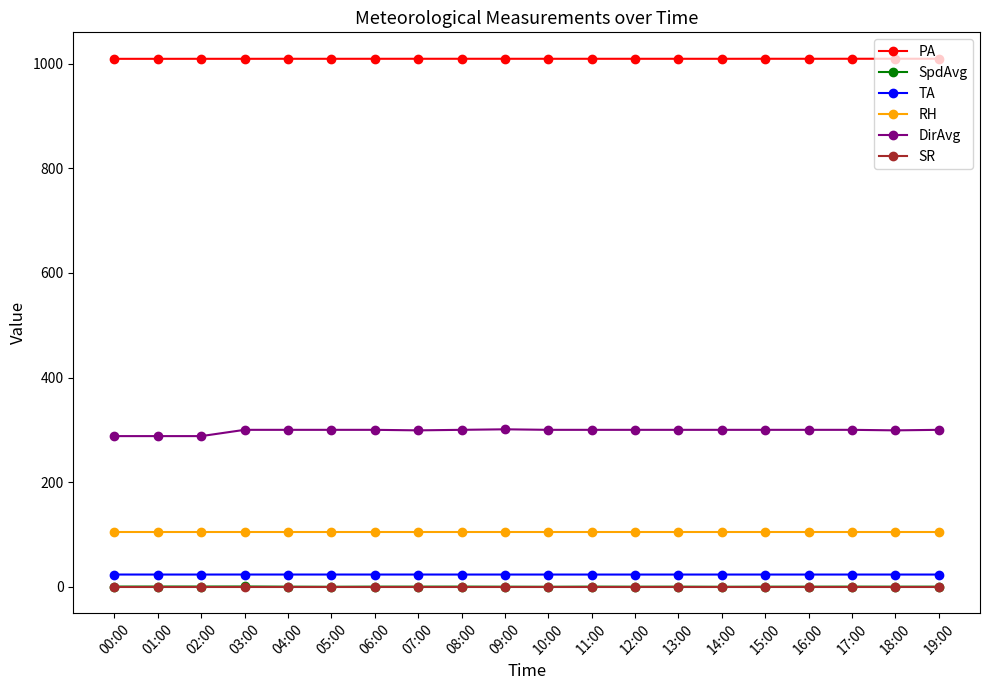

True or false: SpdAvg and TA intersect in this chart.

False